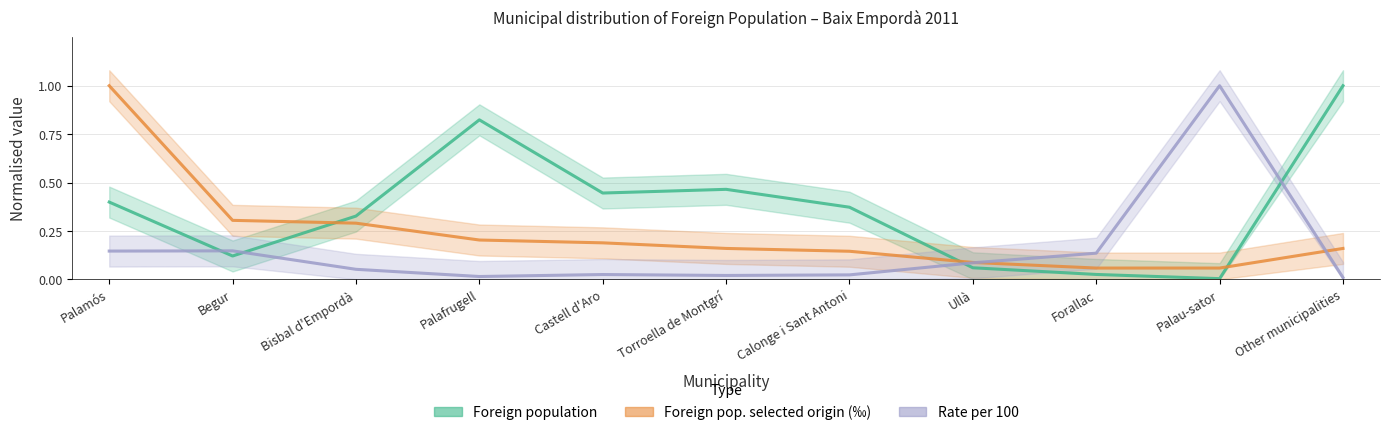

Where is Rate per 100 nearest to the value 0?

Other municipalities